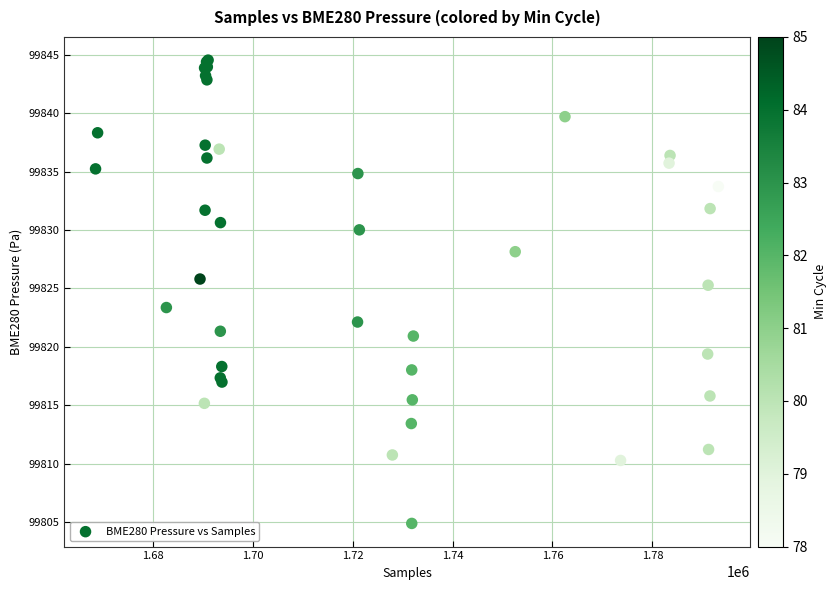

What Y value in the scatter plot is closest to 99824?

99823.4